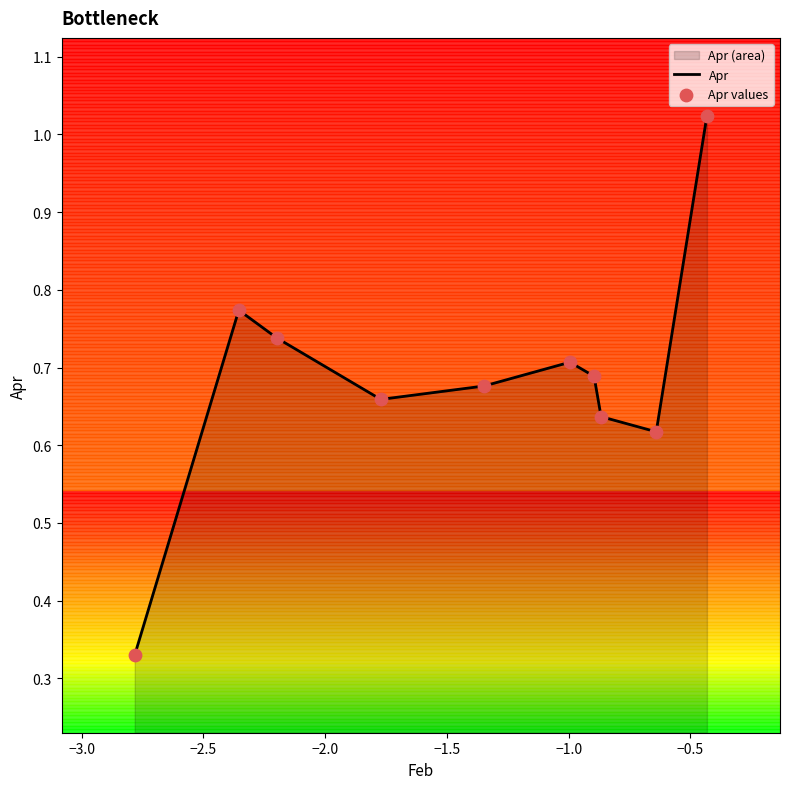

How many lines are shown in the chart?

1